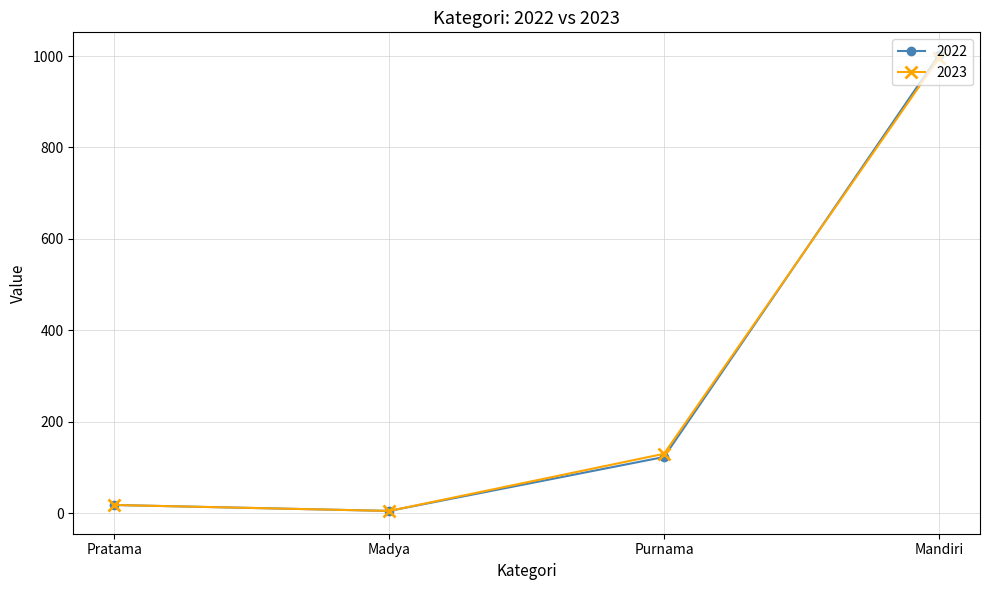

Count the number of categories in the chart.

4